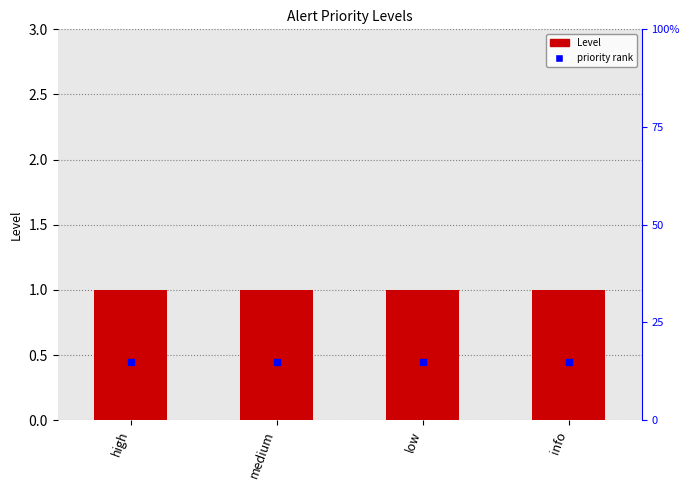

What is the total value across all series at medium?

1.1